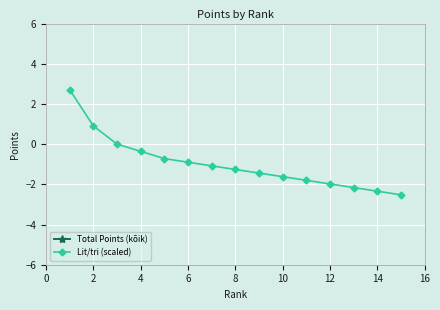

True or false: Lit/tri (scaled) has a value of -2.0 at 12.

True